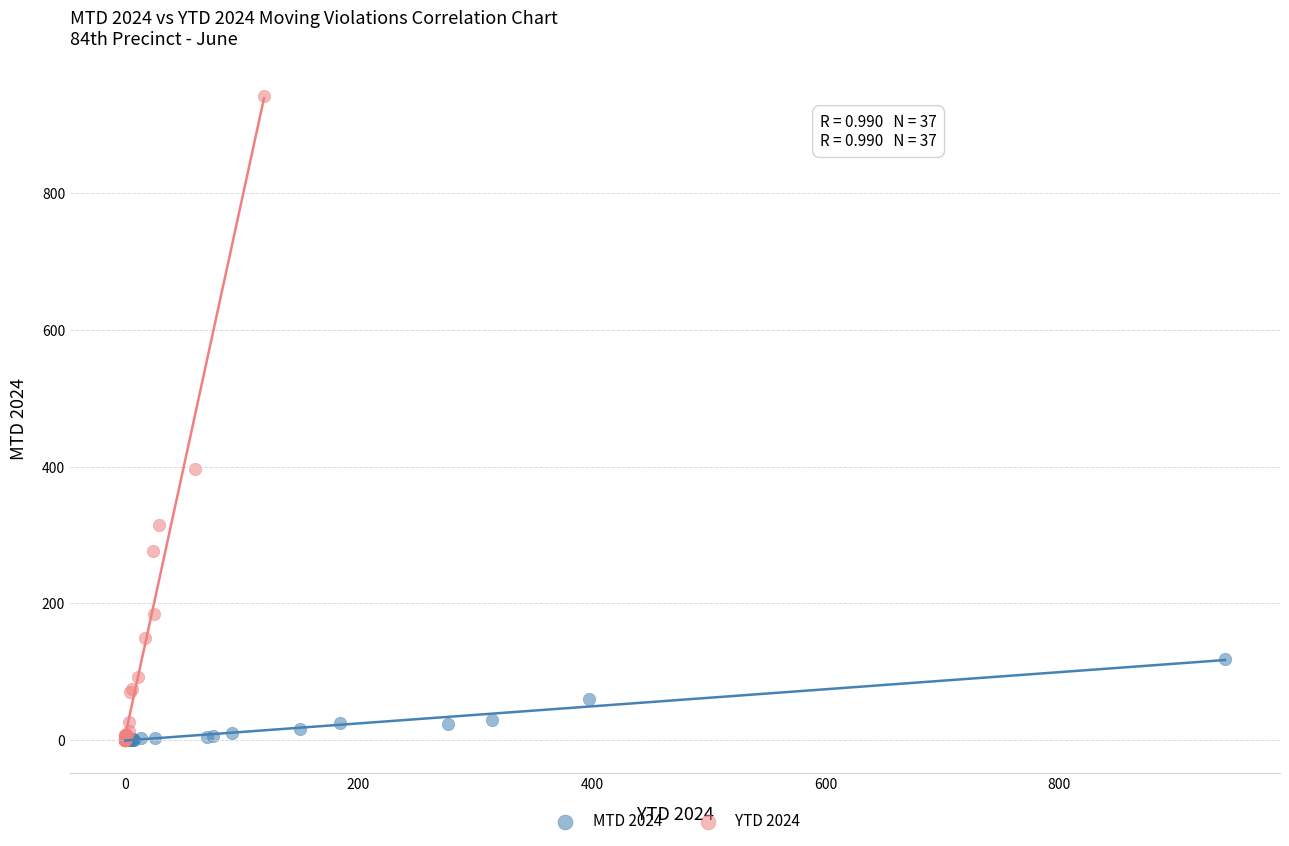

Which series contains the highest Y value?

YTD 2024